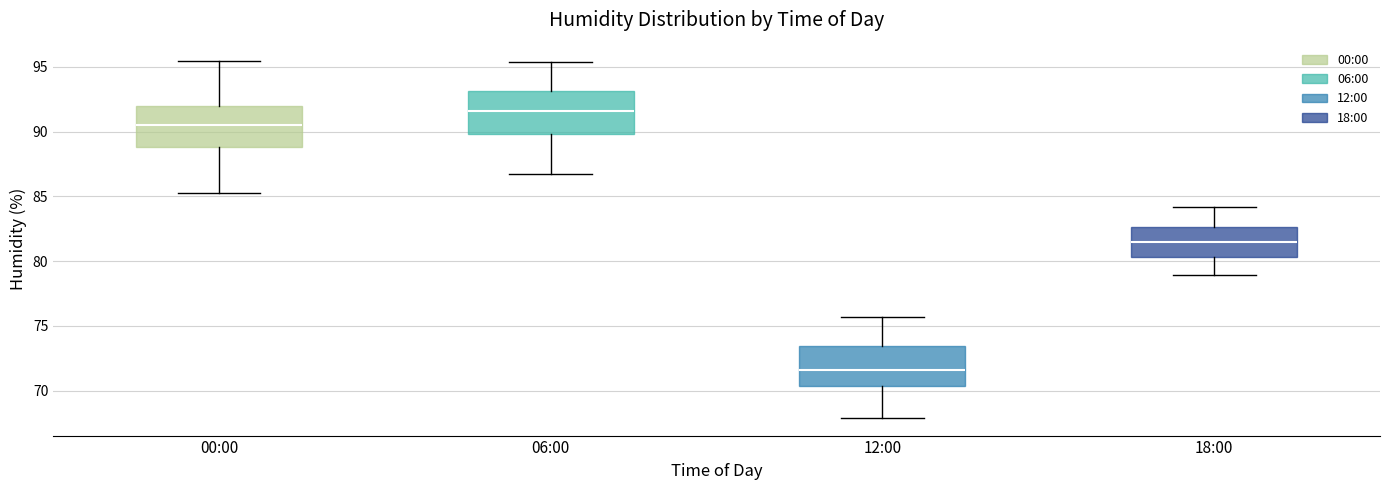

Reading left to right, transcribe this box plot: for each box, give where its median line is, the range the box spans, and where its two whiskers end, as read against the y-axis. The values are not printed on the chart, so give them approximately, as read against the axis.

00:00: median 90.5, box 89.0 to 92.0, whiskers 85.5 to 95.5
06:00: median 91.5, box 90.0 to 93.0, whiskers 86.5 to 95.5
12:00: median 71.5, box 70.5 to 73.5, whiskers 68.0 to 75.5
18:00: median 81.5, box 80.5 to 82.5, whiskers 79.0 to 84.0